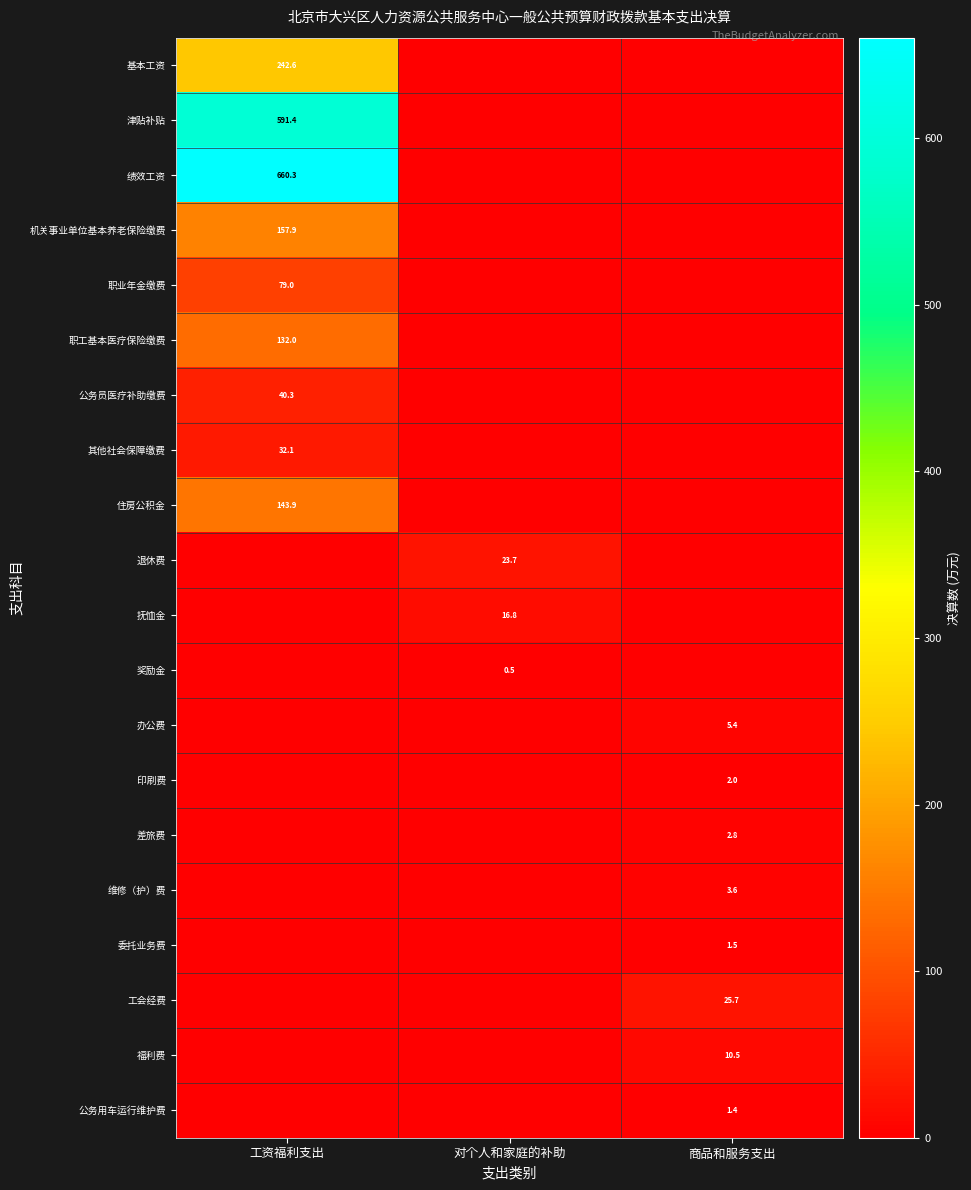

The 委托业务费 series shows 0.6 at 商品和服务支出. True or false?

False